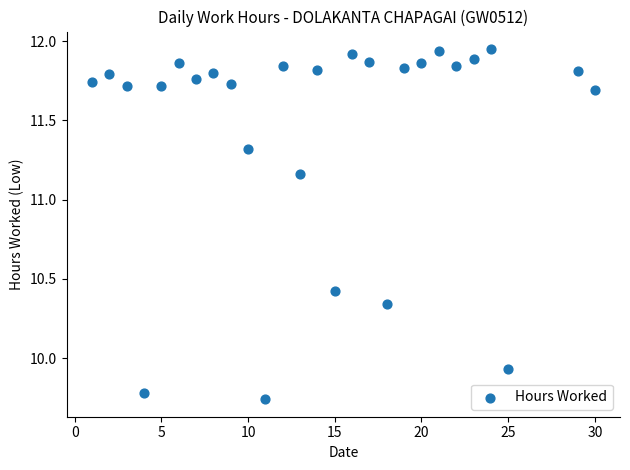

What is the range of Y values (max minus min)?

2.2